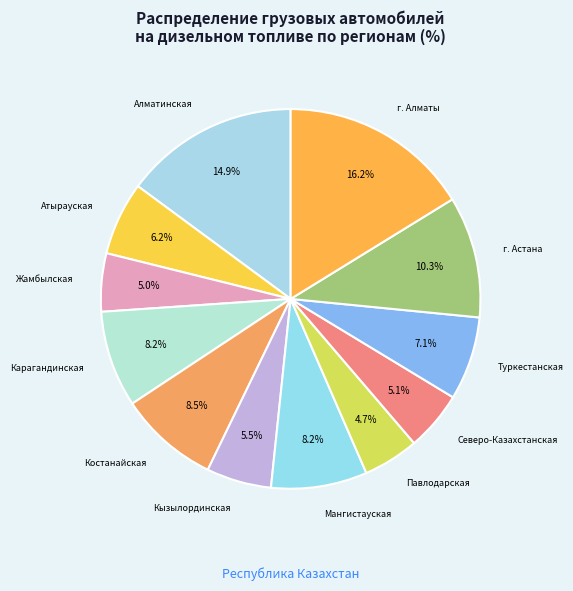

The Атырауская slice represents 1% of the pie. True or false?

False